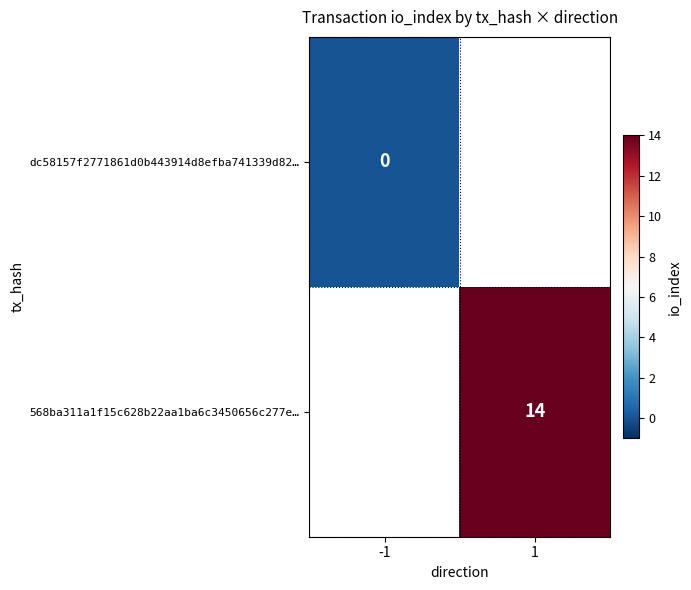

How many data points does each series have?

2